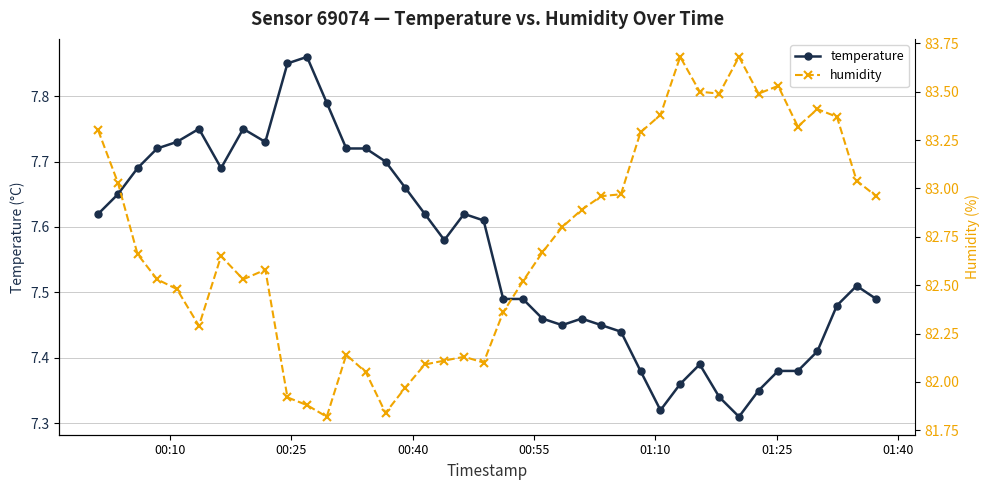

How many values in the humidity series are below 82?

5